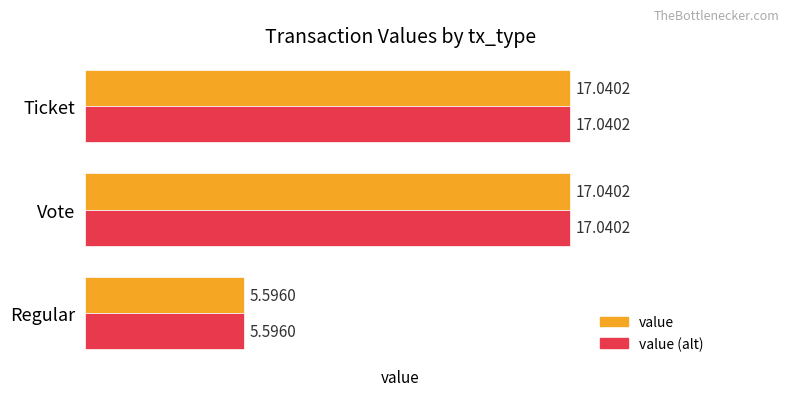

What is the sum of all value (alt) values?

39.7